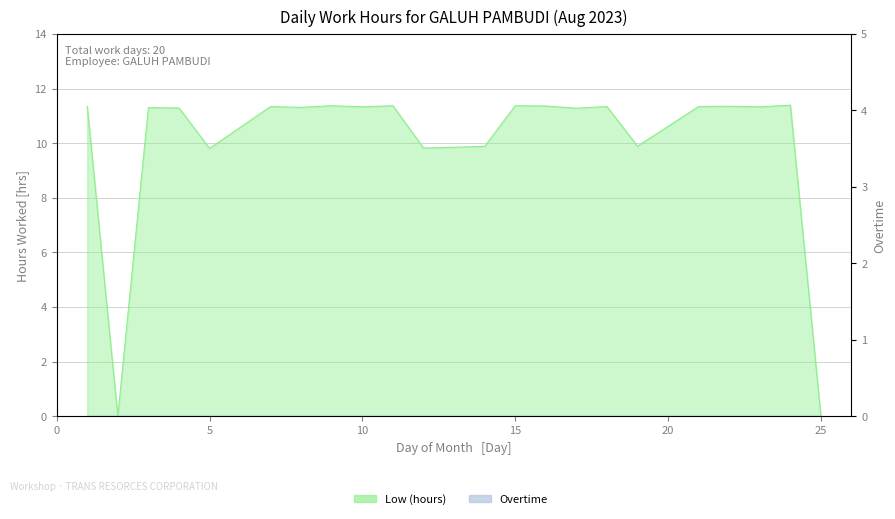

What is the average value?

10.0